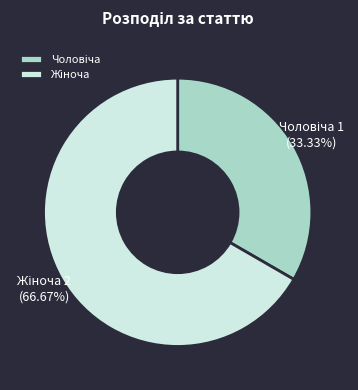

What percentage do Чоловіча and Жіноча together represent?

100.0%